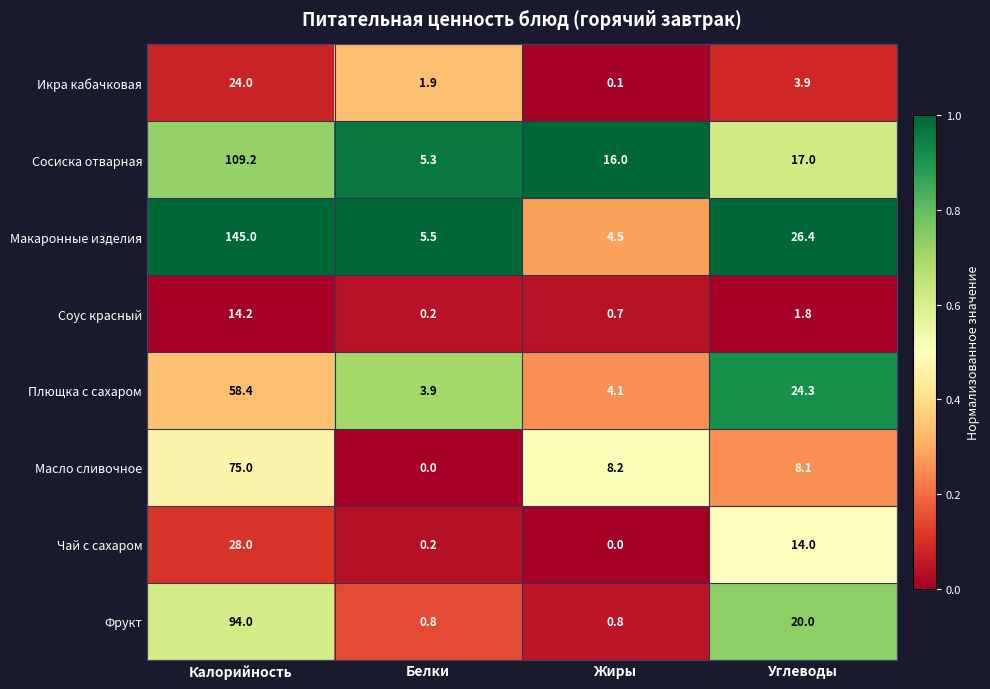

What is the maximum value shown in the chart?

145.0